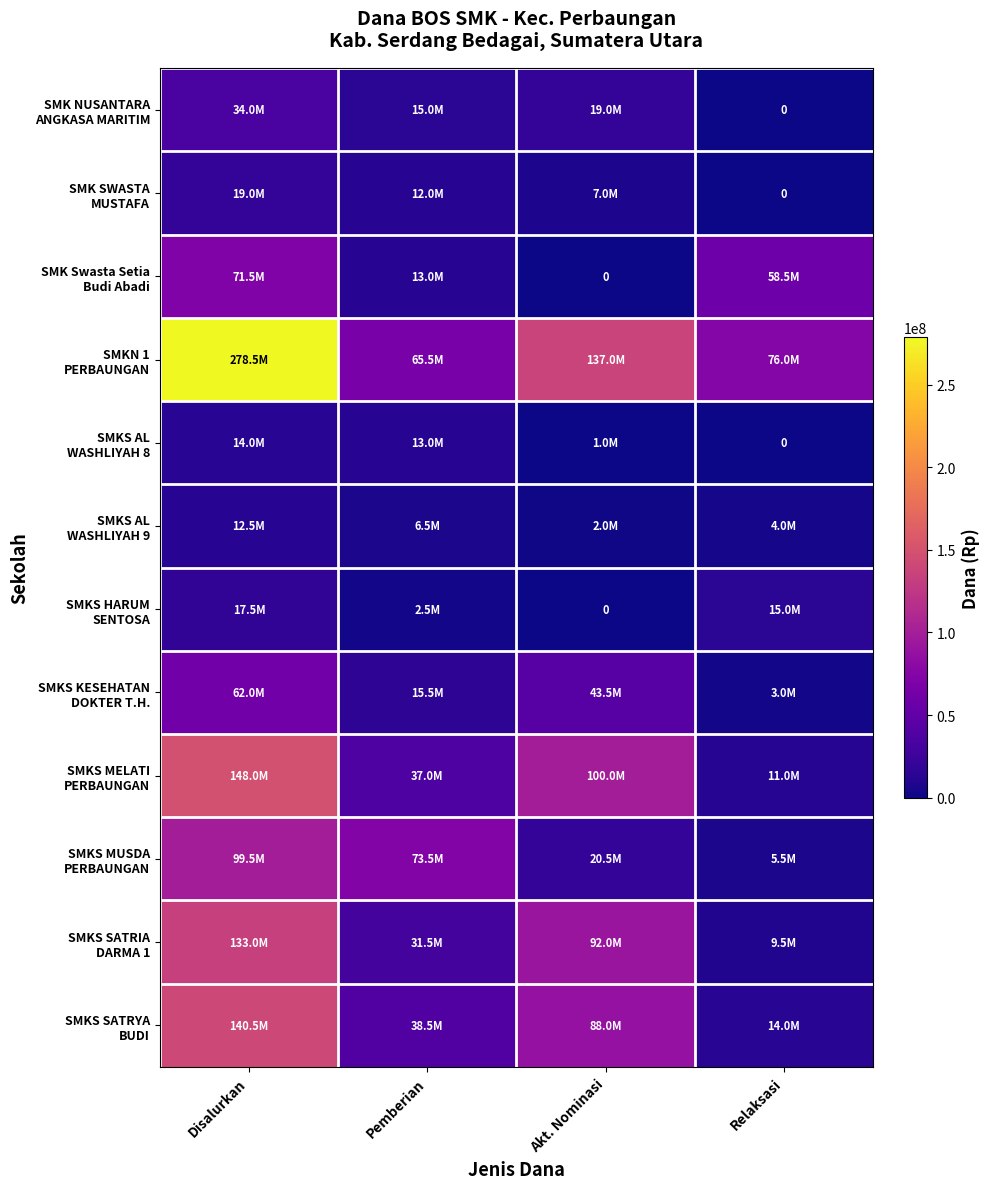

At which label is SMK Swasta Setia Budi Abadi closest to 35750000?

Pemberian